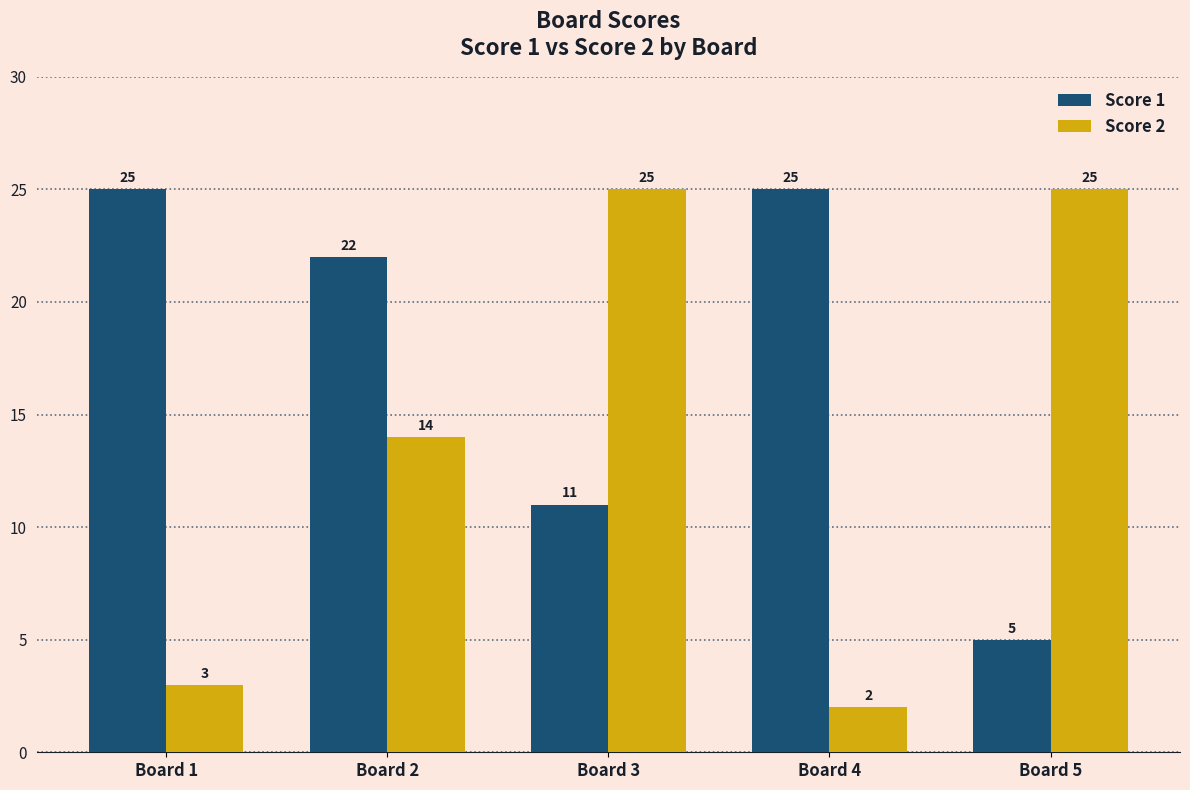

What is the value of the Score 1 bar at the 5th from the left?

5